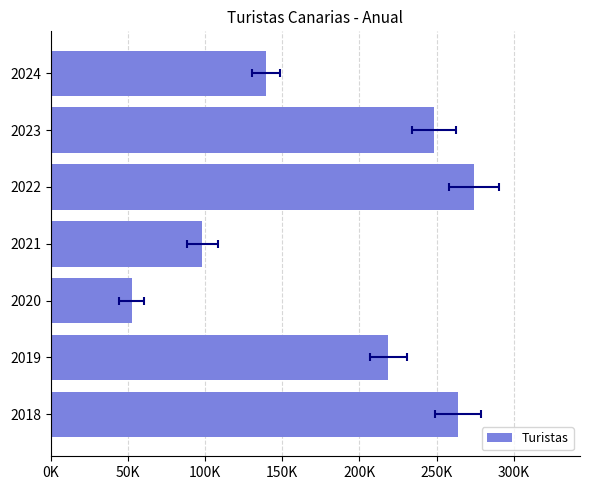

How many values exceed 218565?

3